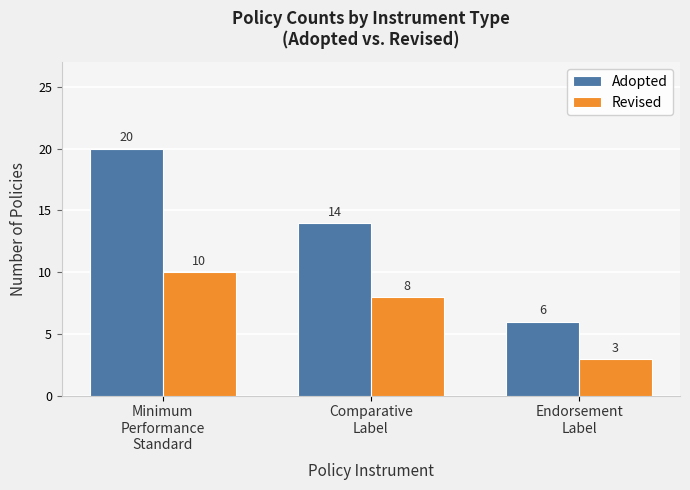

What is the sum of the Adopted values at Comparative
Label and Minimum
Performance
Standard?

34